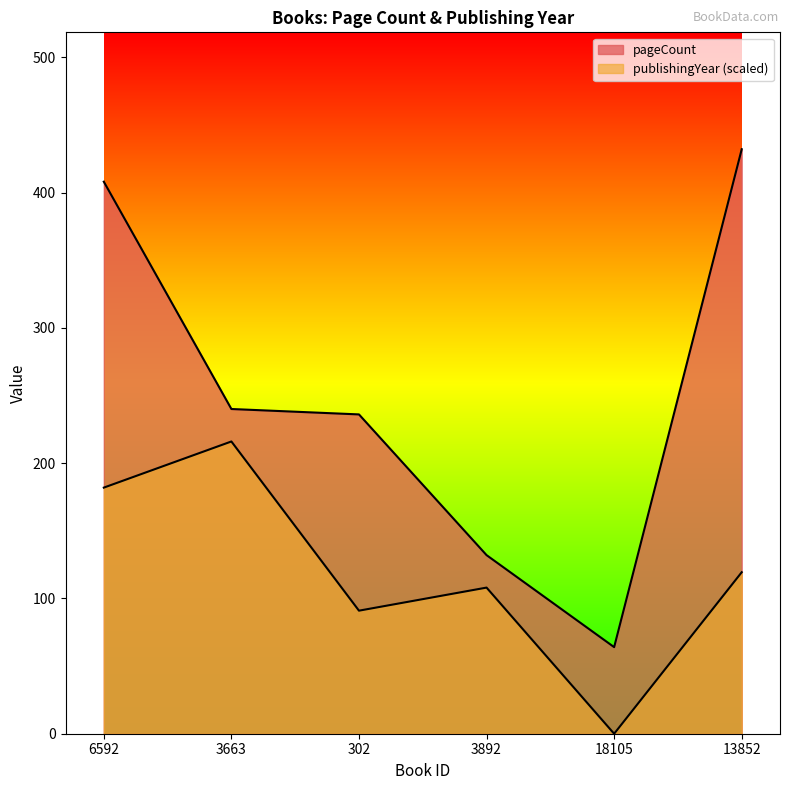

Is it true that publishingYear equals 77.6 at 13852?

False